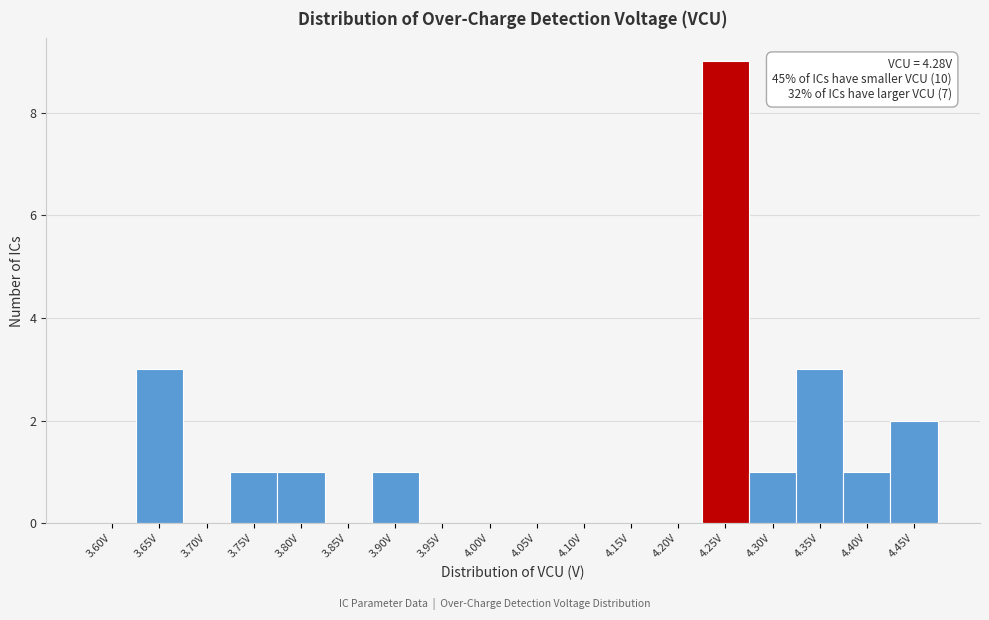

Reading right to left, extract all data points from this chart.

4.45V=2	4.40V=1	4.35V=3	4.30V=1	4.25V=9	4.20V=0	4.15V=0	4.10V=0	4.05V=0	4.00V=0	3.95V=0	3.90V=1	3.85V=0	3.80V=1	3.75V=1	3.70V=0	3.65V=3	3.60V=0